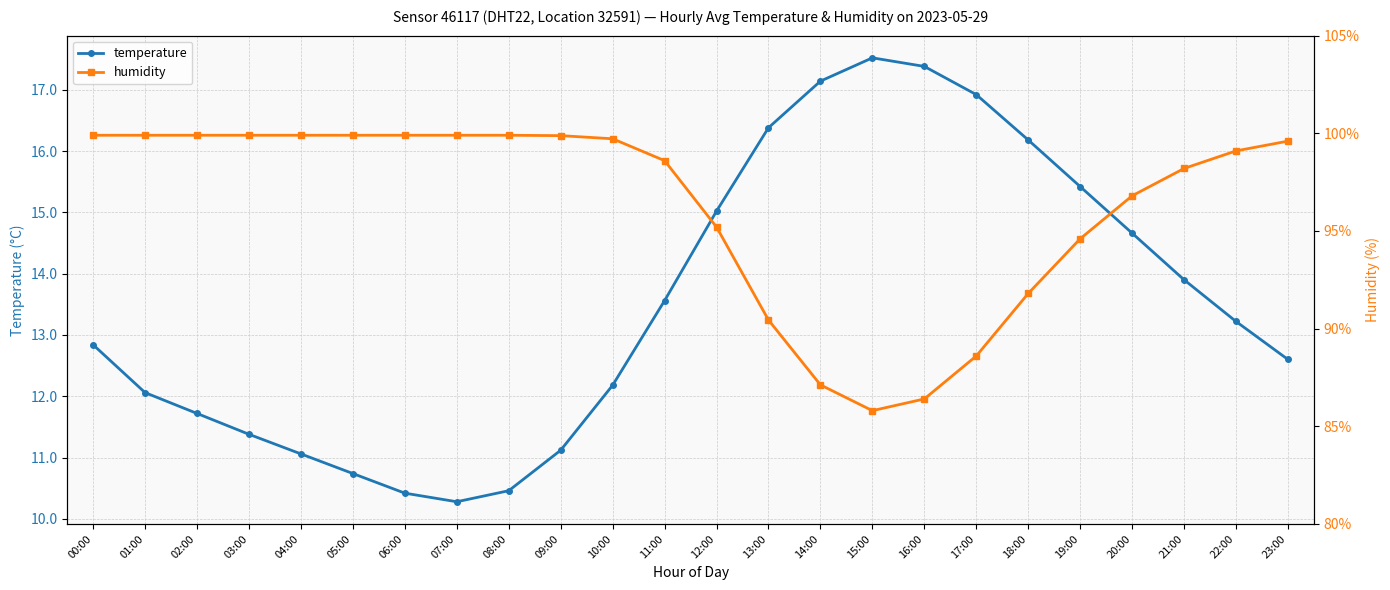

Where does the temperature series first go above 13?

11:00